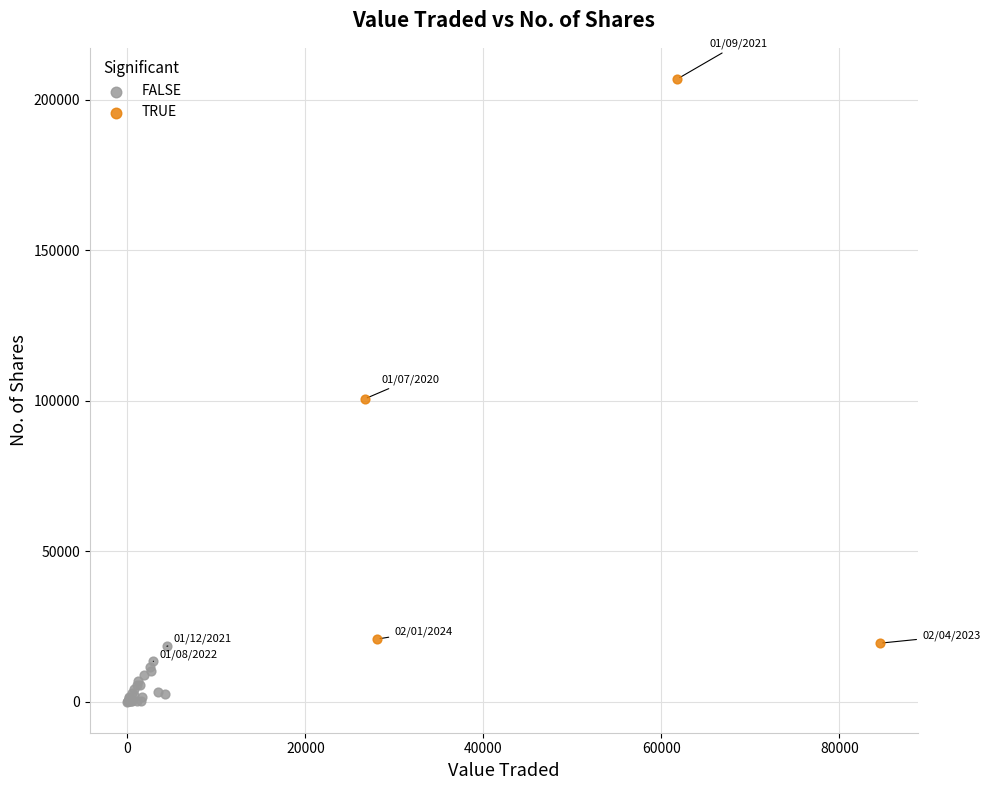

Which series has the largest Y range (max minus min)?

TRUE